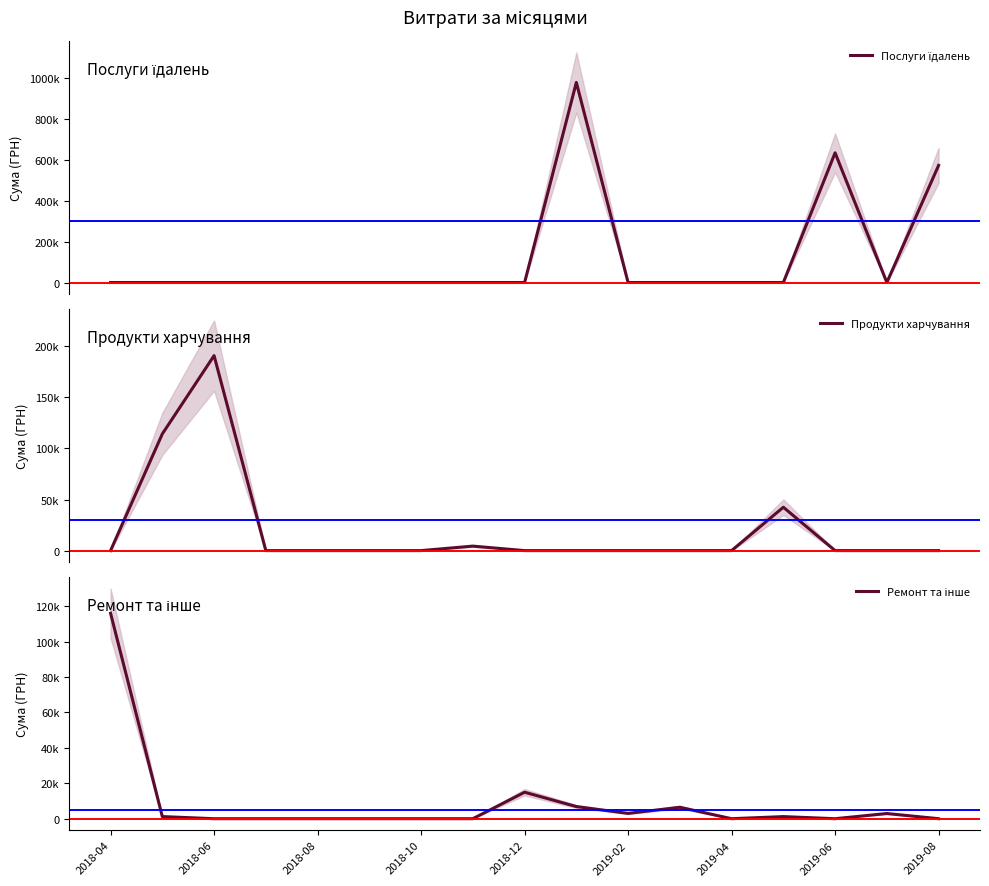

What is the average value of the Послуги їдалень series?

128649.6